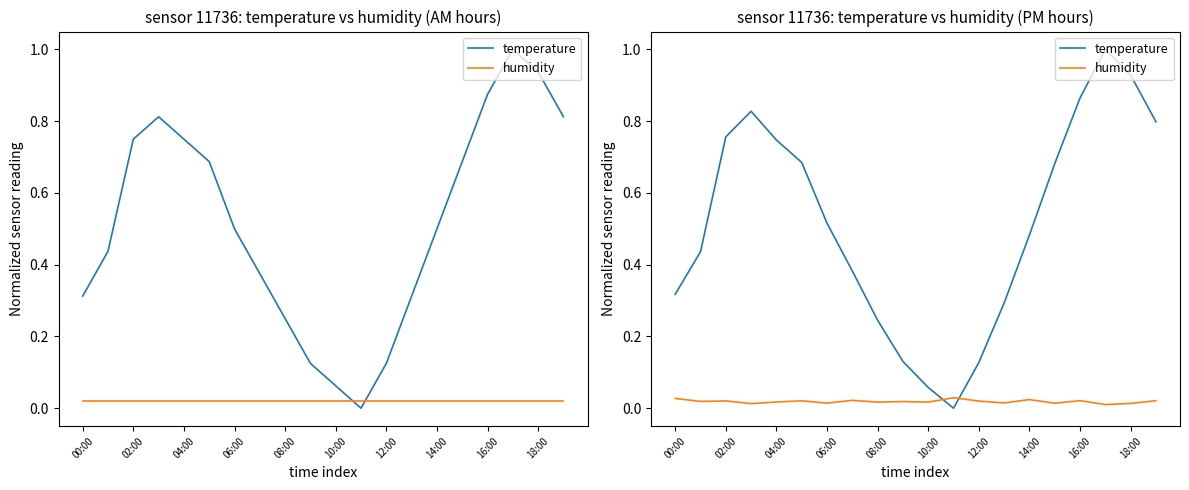

What is the total value across all series at 12:00?

0.1